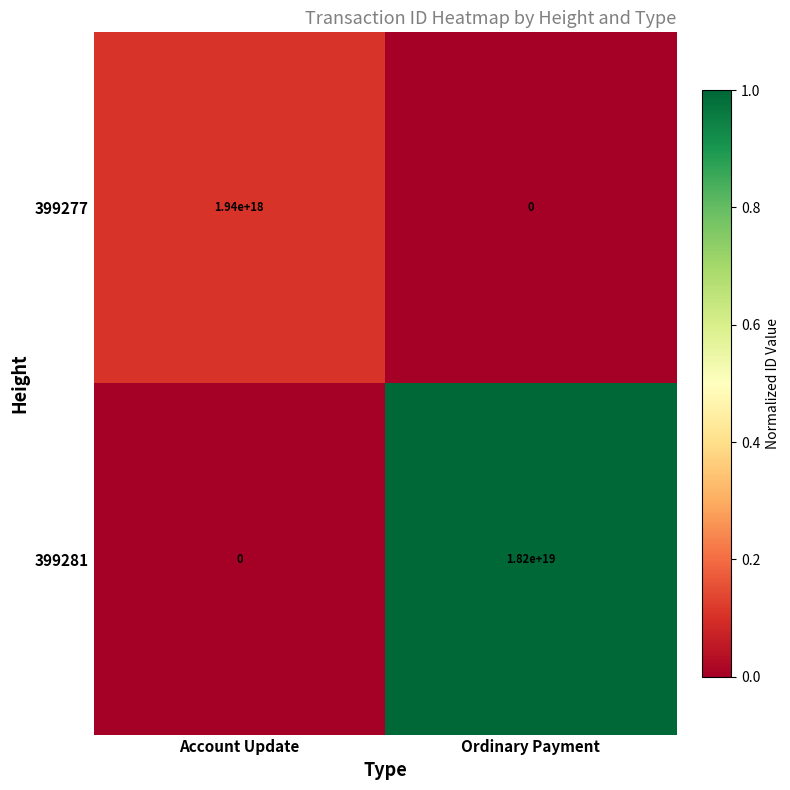

Is it true that 399281 equals 0 at Account Update?

True